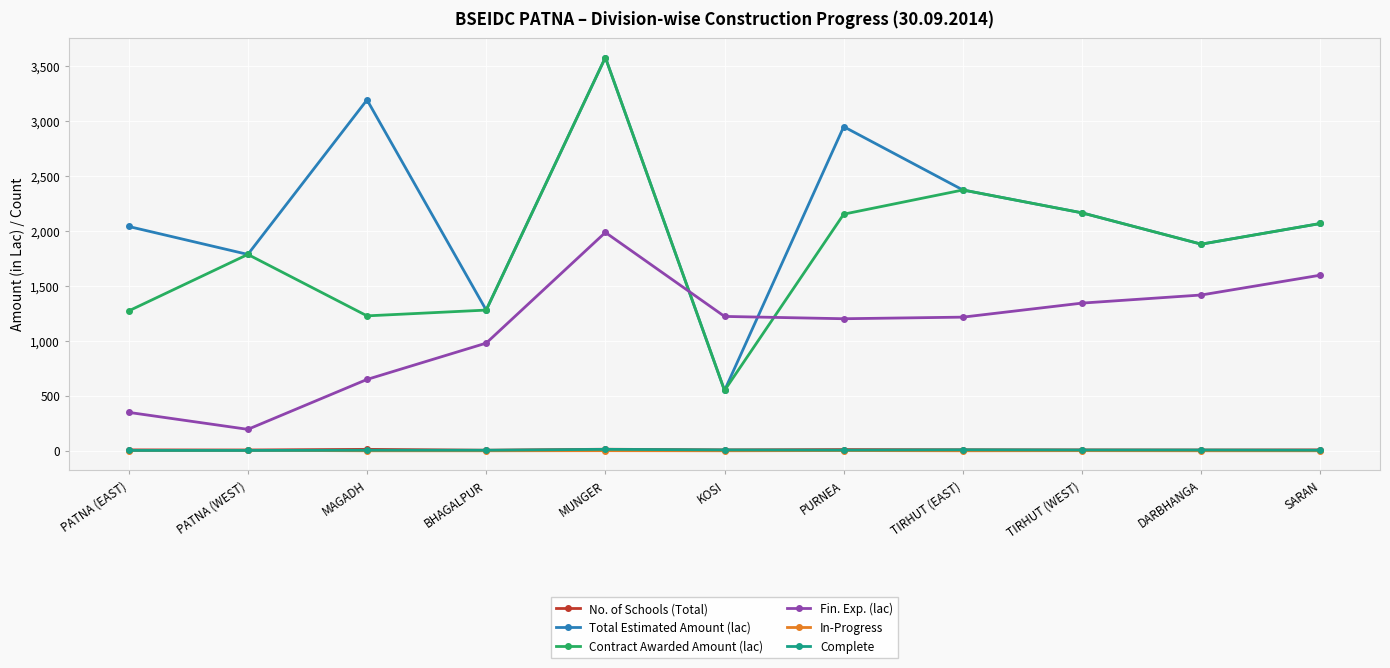

Which series changed the most between MAGADH and BHAGALPUR?

Total Estimated Amount (lac)